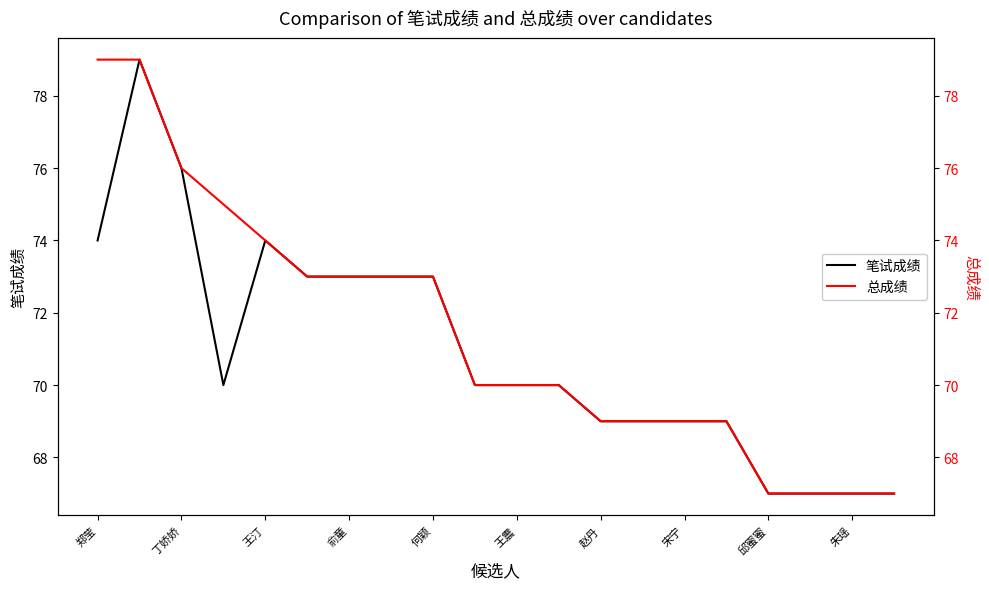

What is the difference between the maximum and second lowest values in the 笔试成绩 series?

12